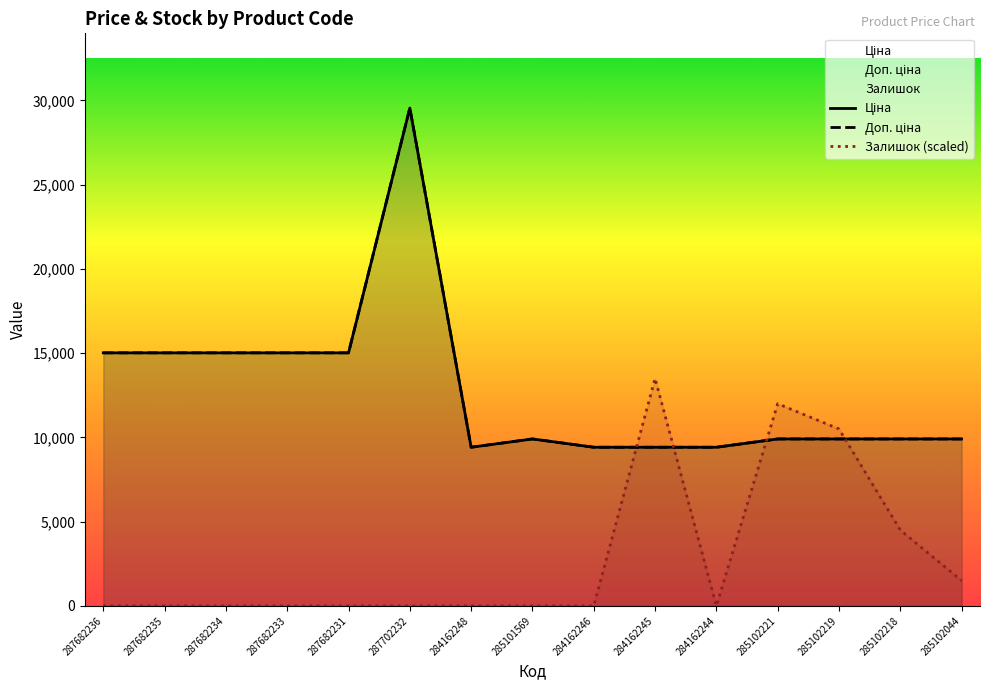

The value of Доп. ціна at 285102221 is 6835.5. True or false?

False